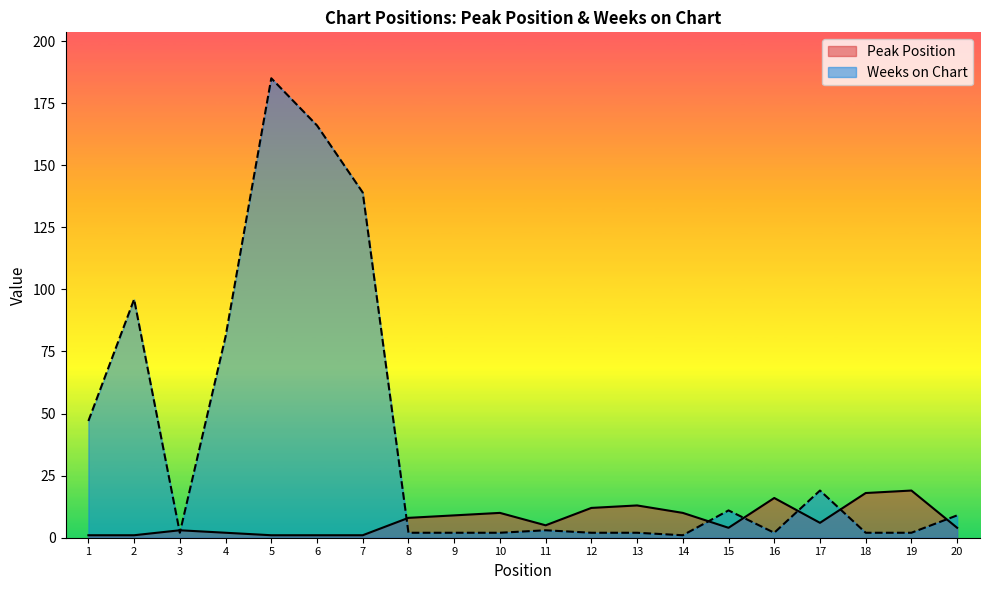

Reading left to right, transcribe all the data shown in this chart.

Peak Position: 1=1	2=1	3=3	4=2	5=1	6=1	7=1	8=8	9=9	10=10	11=5	12=12	13=13	14=10	15=4	16=16	17=6	18=18	19=19	20=4
Weeks on Chart: 1=47	2=96	3=2	4=81	5=185	6=166	7=139	8=2	9=2	10=2	11=3	12=2	13=2	14=1	15=11	16=2	17=19	18=2	19=2	20=9